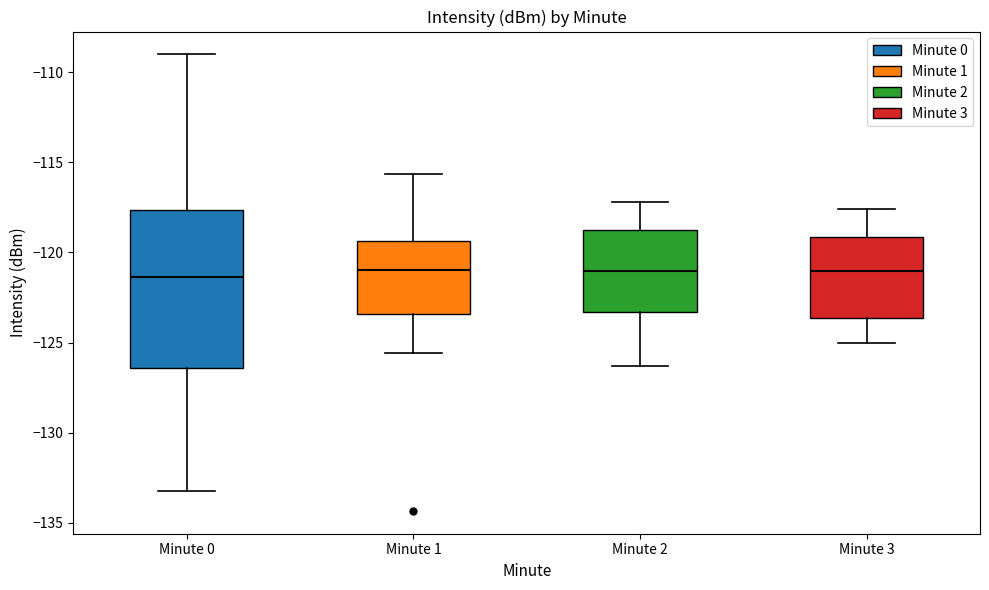

Comparing the boxes themselves (not the whiskers), which one is the tallest?

Minute 0